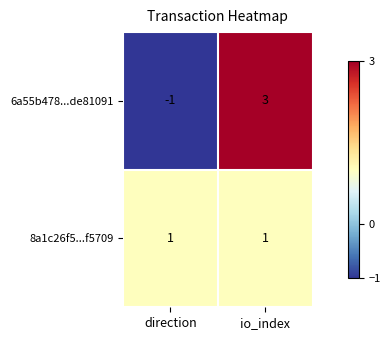

Which label corresponds to the largest value in the chart?

io_index